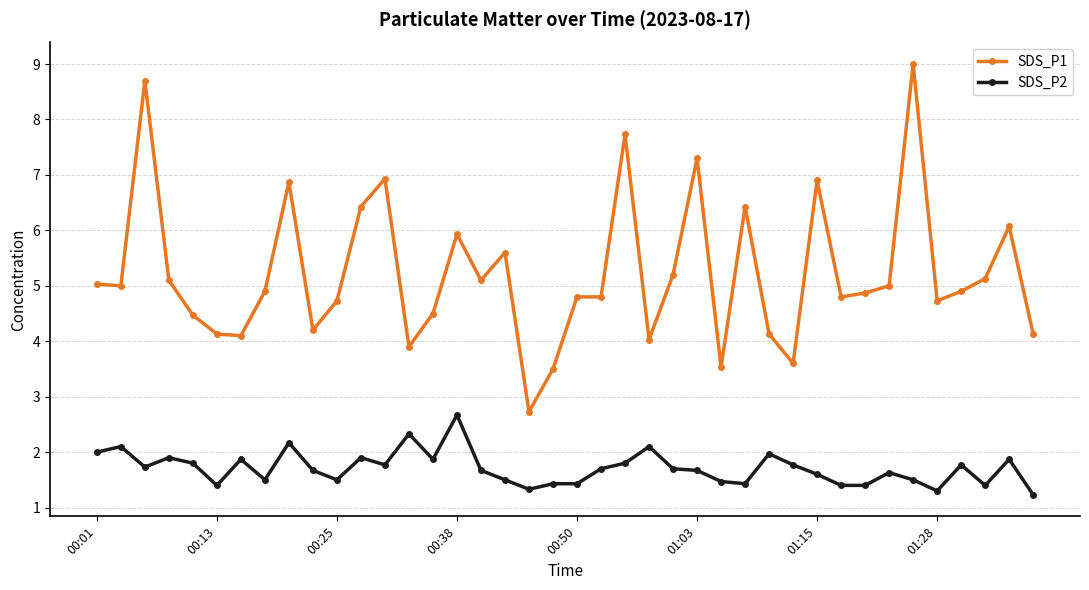

True or false: SDS_P2 and SDS_P1 intersect in this chart.

False